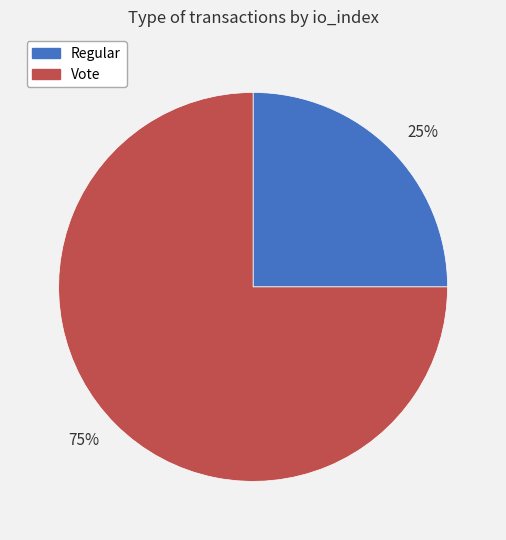

To the nearest percent, what is the average slice percentage?

50%